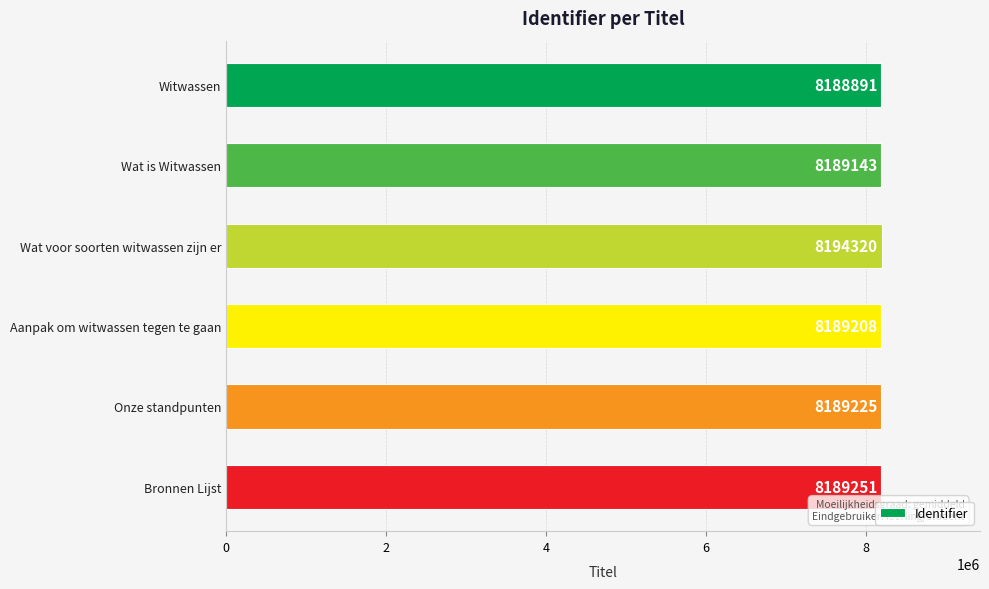

Which label corresponds to the largest value in the chart?

Wat voor soorten witwassen zijn er